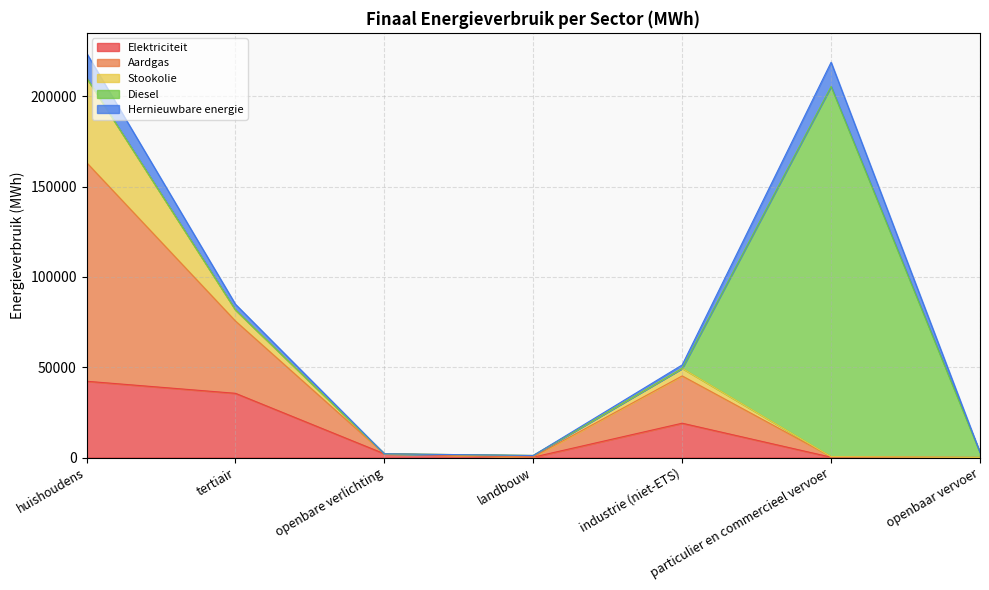

What is the value of the Aardgas point at the 4th from the left?

1130.0